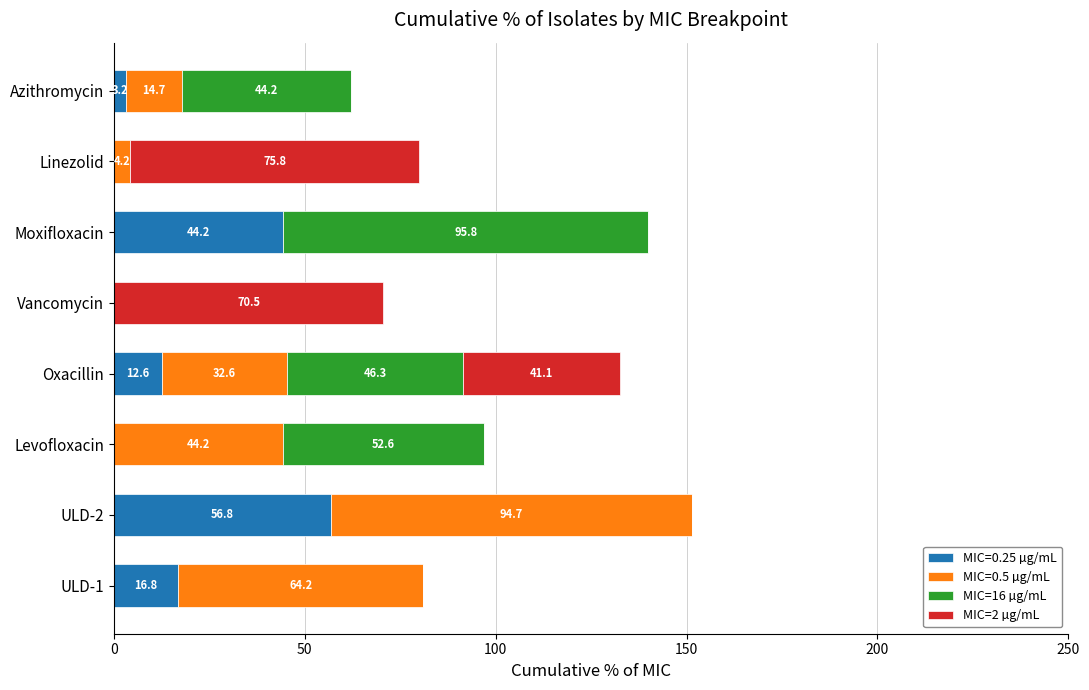

What are all the series names shown in the legend?

MIC=0.25 µg/mL, MIC=0.5 µg/mL, MIC=16 µg/mL, MIC=2 µg/mL